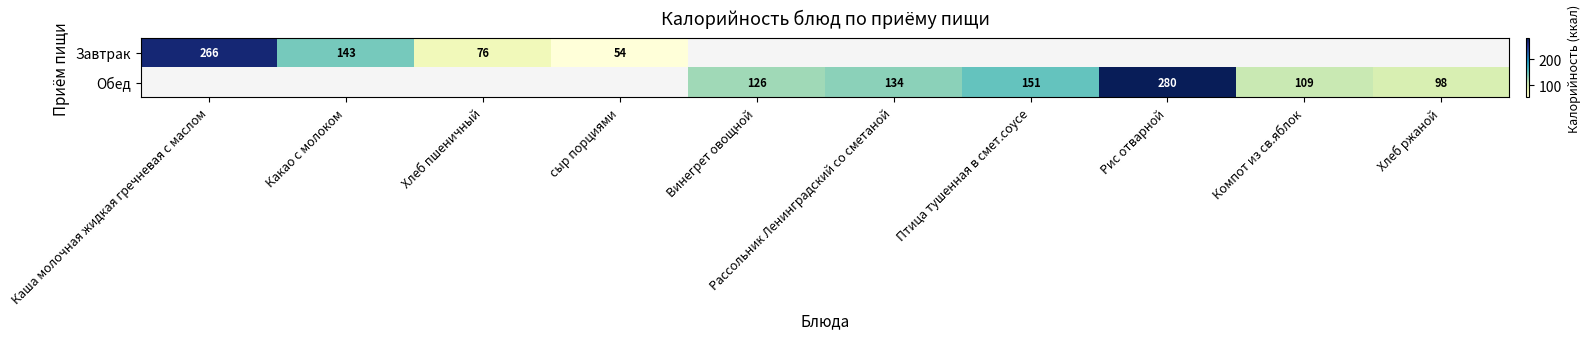

Count the number of data series in this chart.

2